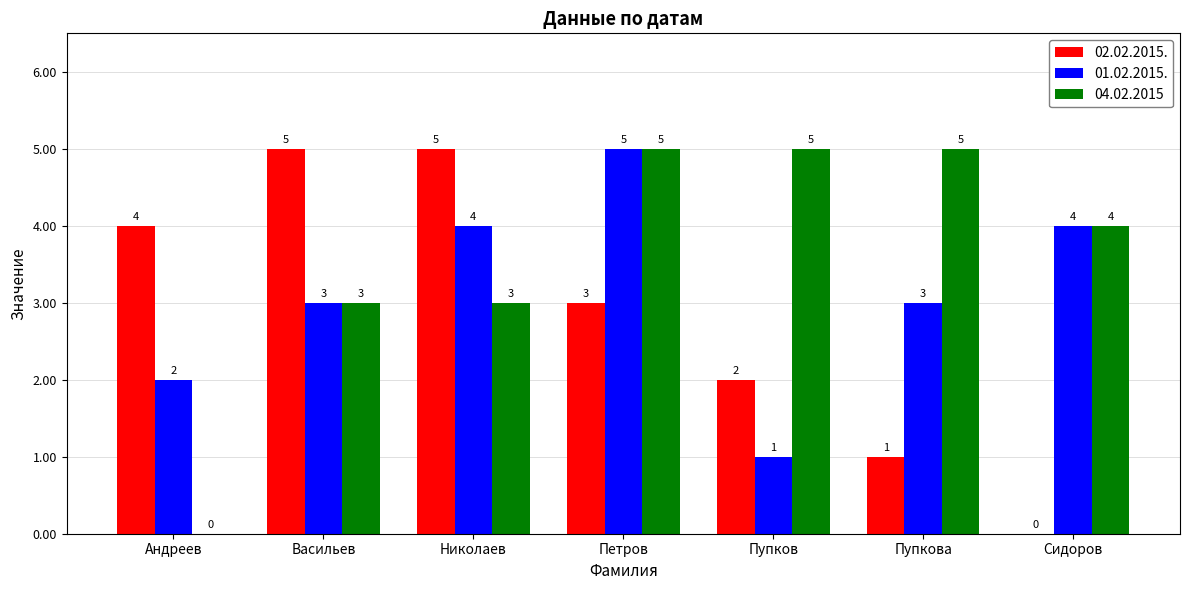

Does the chart contain stacked bars?

No